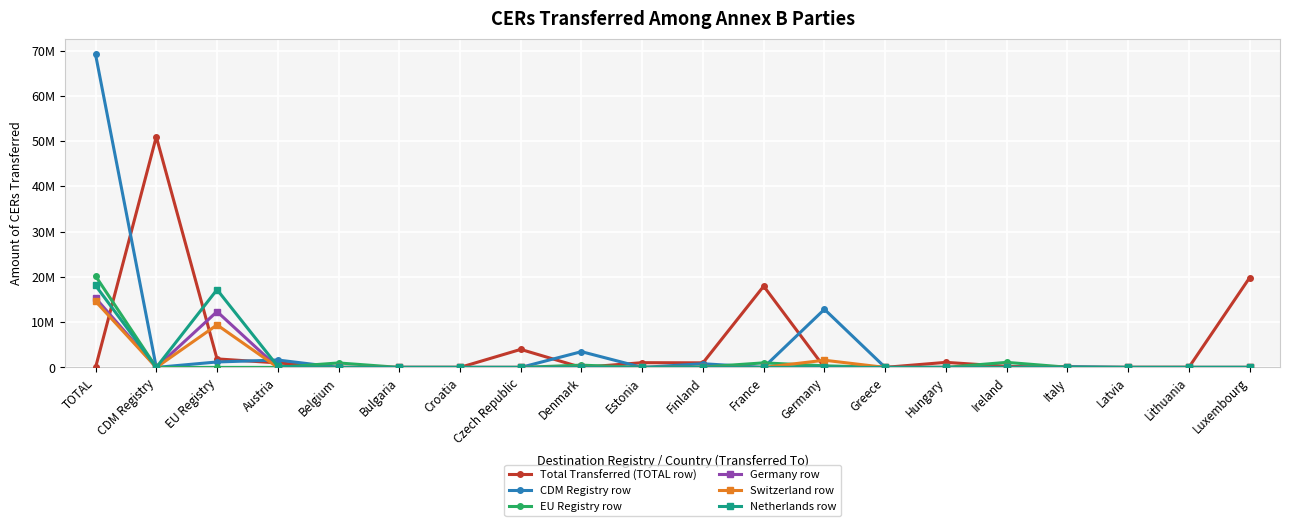

Rank the series at Greece from lowest to highest value.

CDM Registry row, EU Registry row, Germany row, Switzerland row, Netherlands row, Total Transferred (TOTAL row)